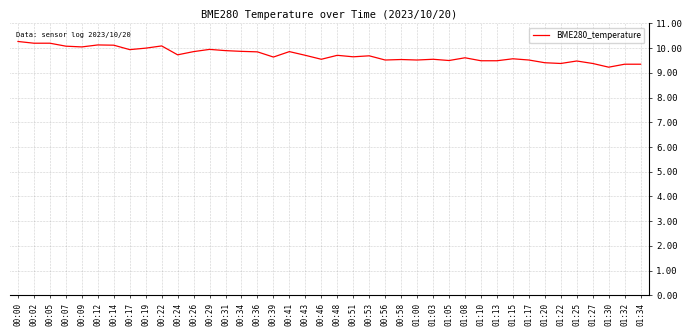

What is the difference between the maximum and minimum values?

1.0